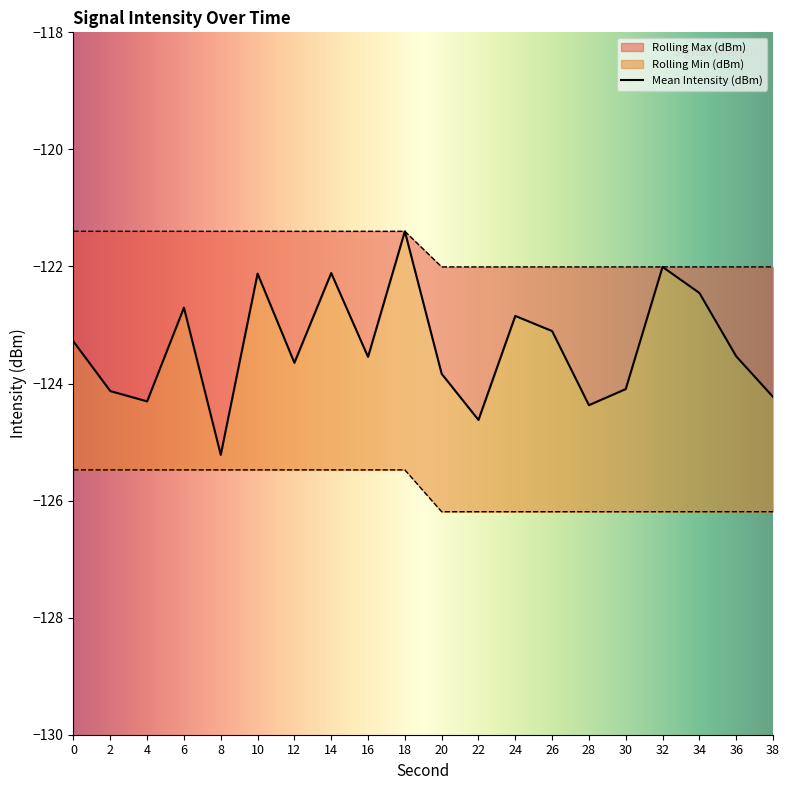

Which category has the highest value across all series?

18